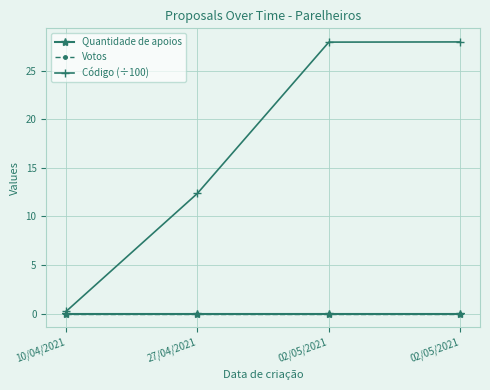

Does the chart have visible grid lines?

Yes